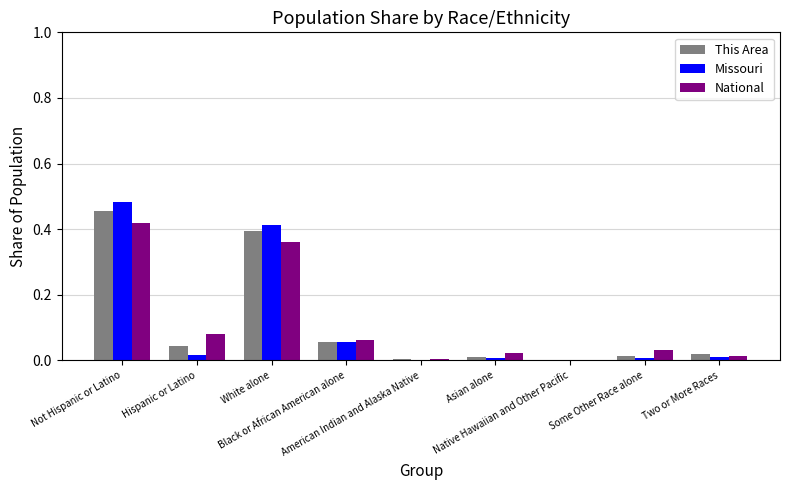

What is the sum of all This Area values?

1.0